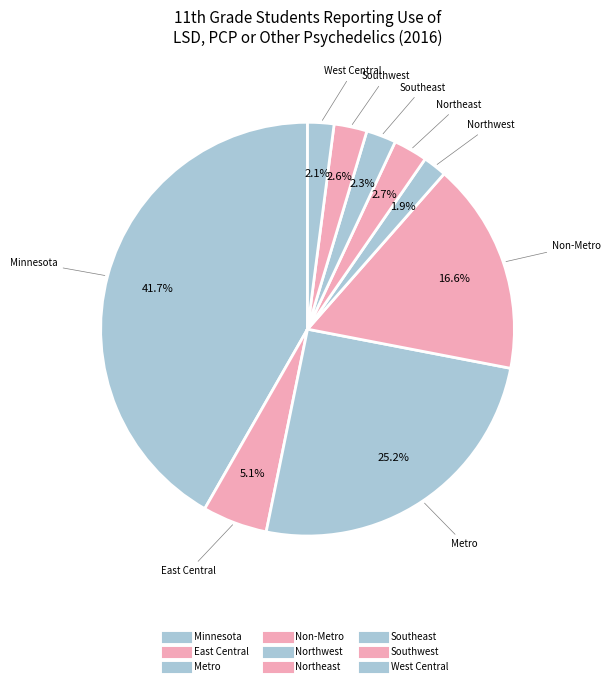

Count the number of slices in the pie.

9